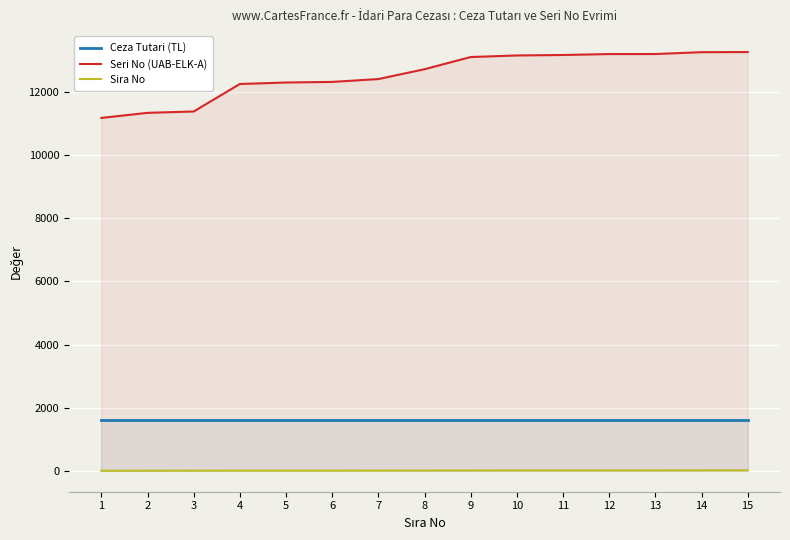

True or false: Sira No and Ceza Tutari (TL) intersect in this chart.

False